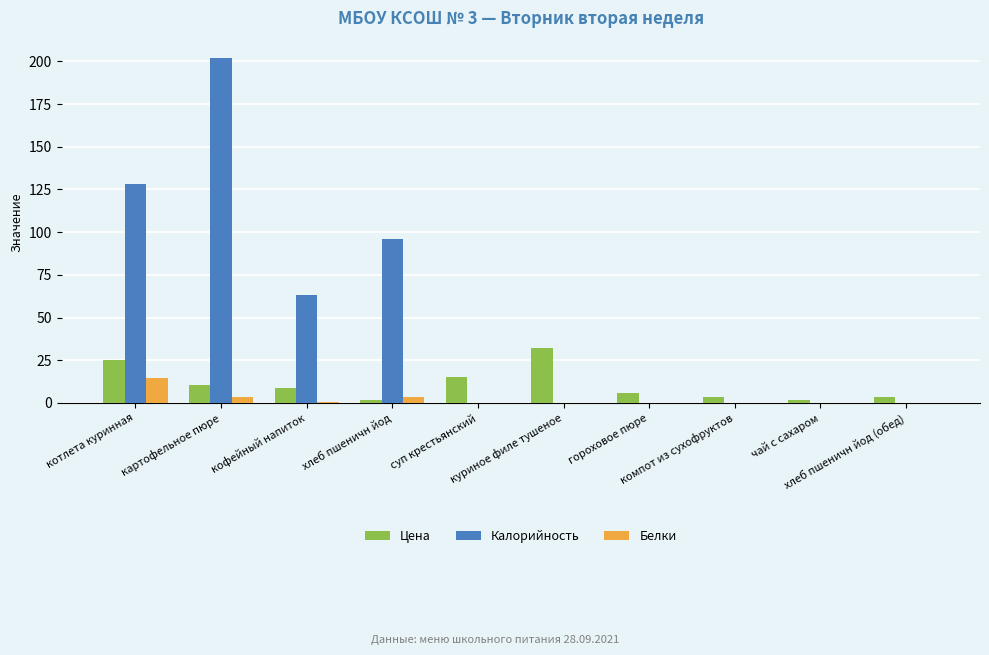

What is the sum of all Калорийность values?

488.9